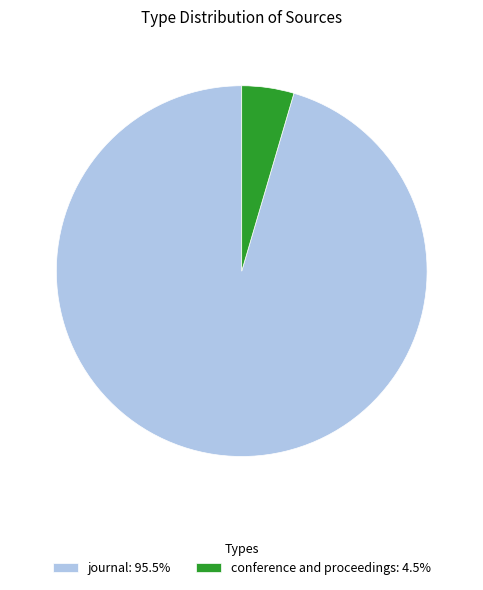

Count the number of slices in the pie.

2